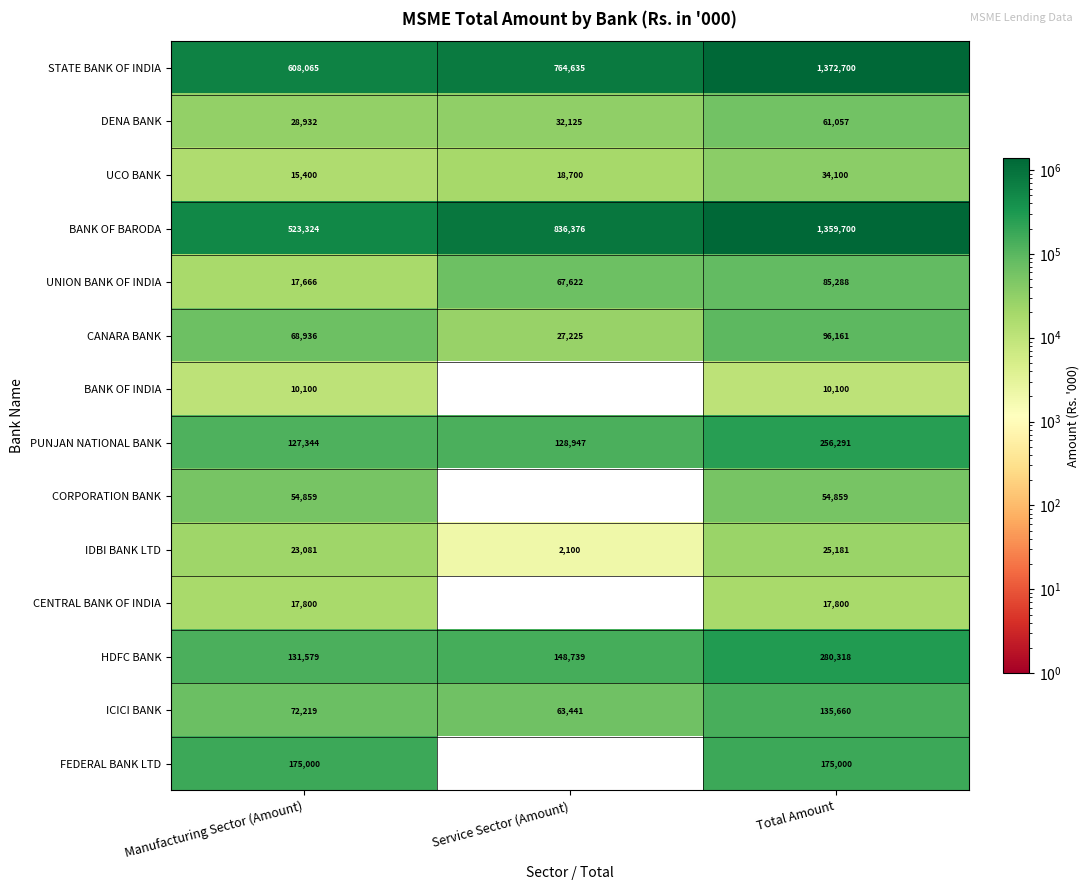

Which category has the lowest value in the CENTRAL BANK OF INDIA series?

Service Sector (Amount)